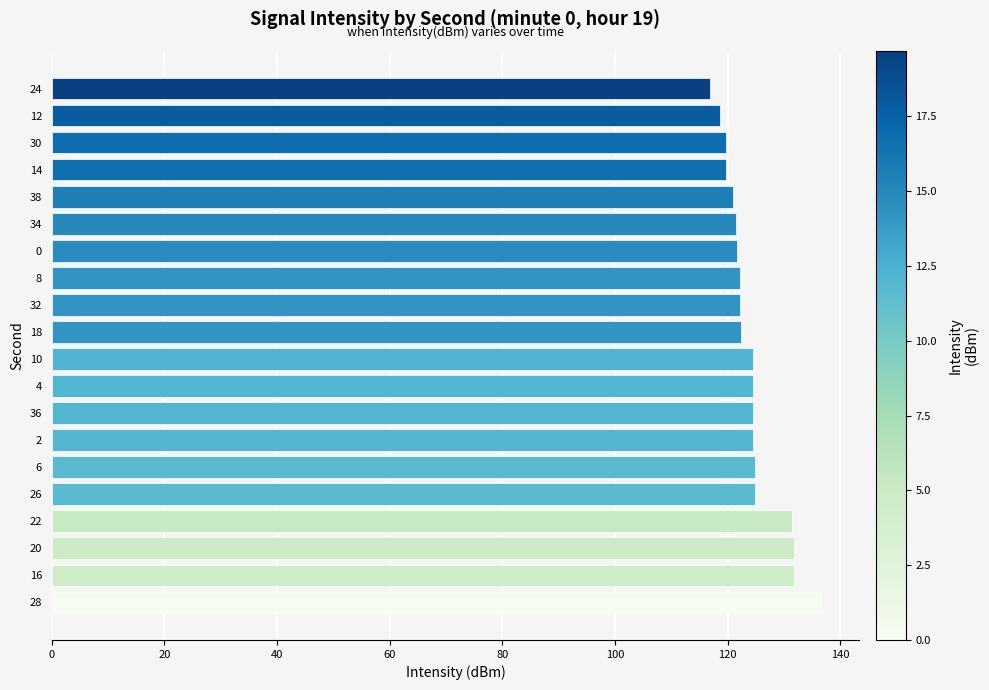

What is the minimum value shown in the chart?

116.8